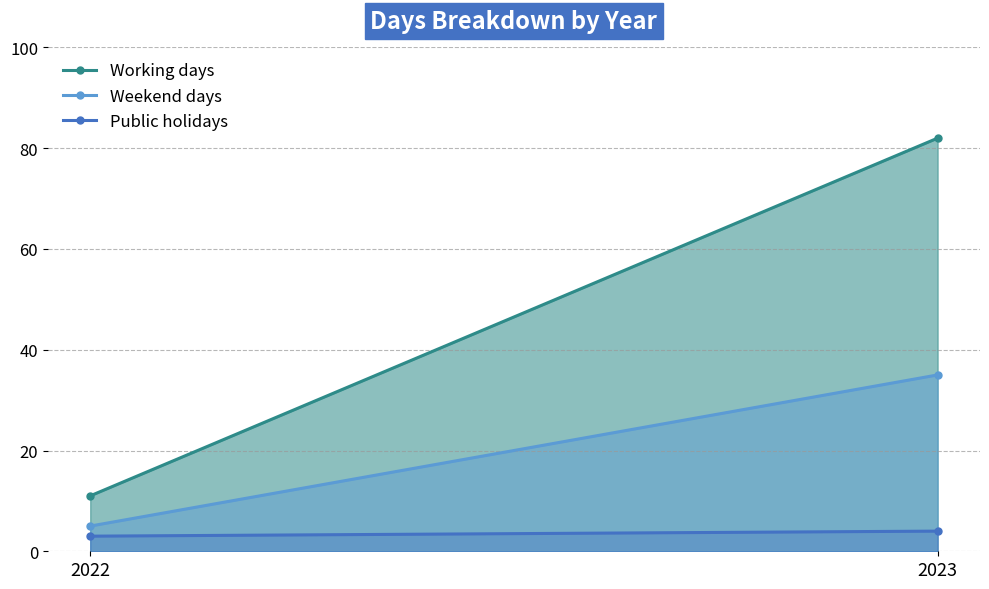

Which category has the highest value across all series?

2023